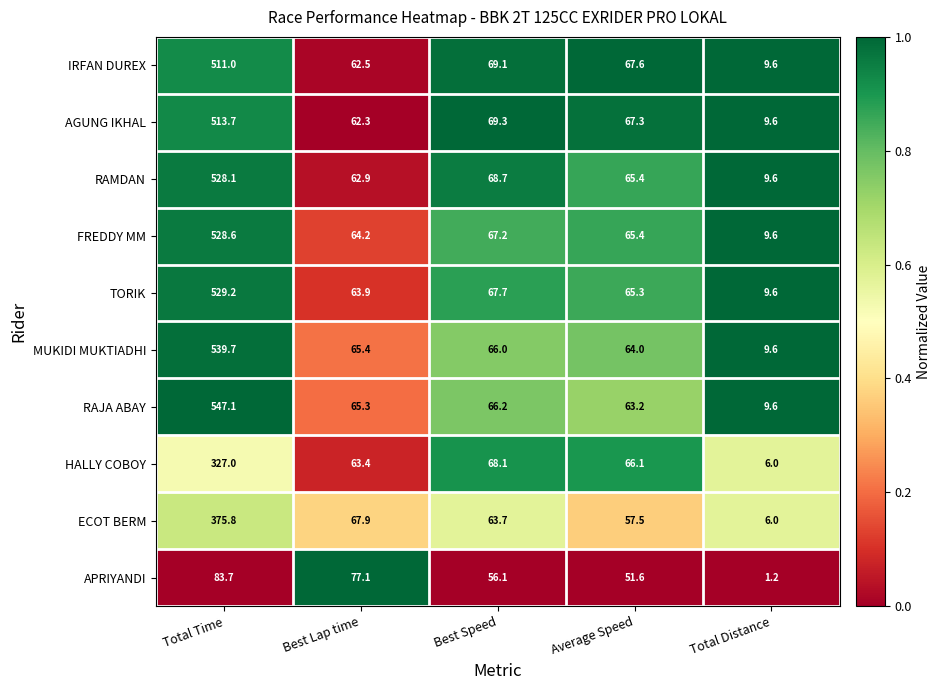

What is the difference between the highest and lowest values at Average Speed?

16.0